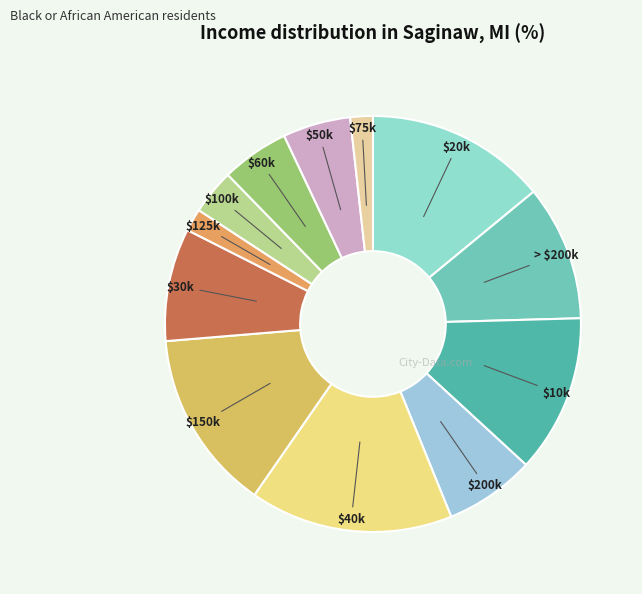

Is there any slice that represents more than half of the pie?

No